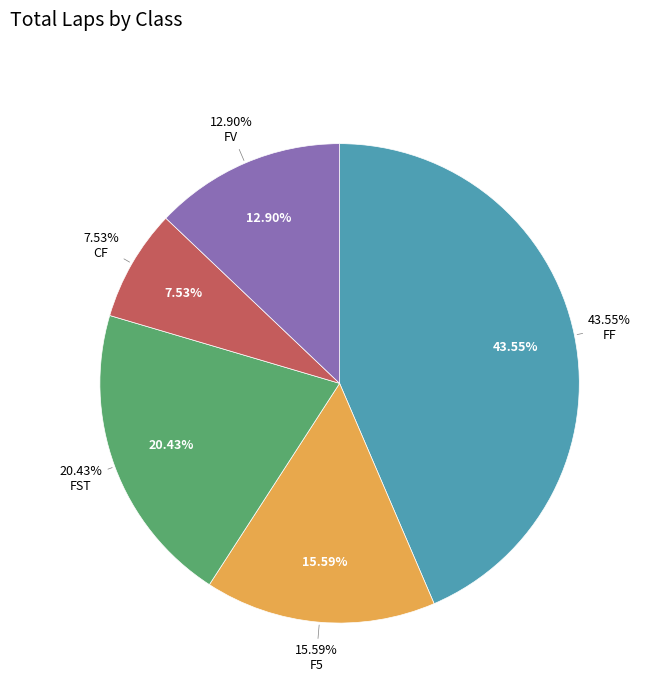

Does FST represent more than half of the total?

No